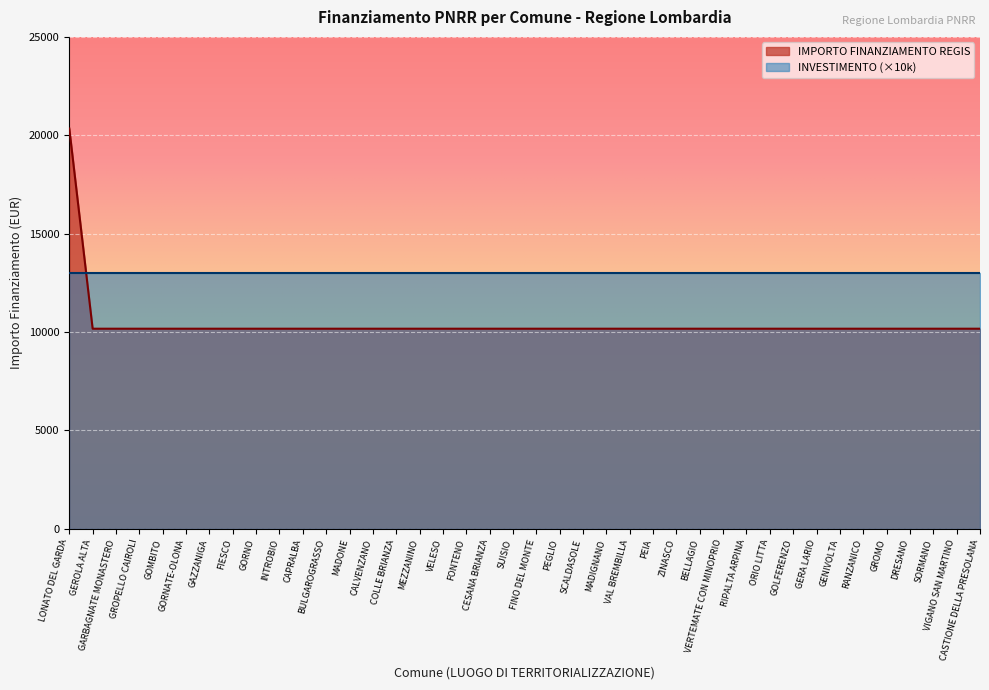

True or false: the data shows 5588 at FONTENO.

False